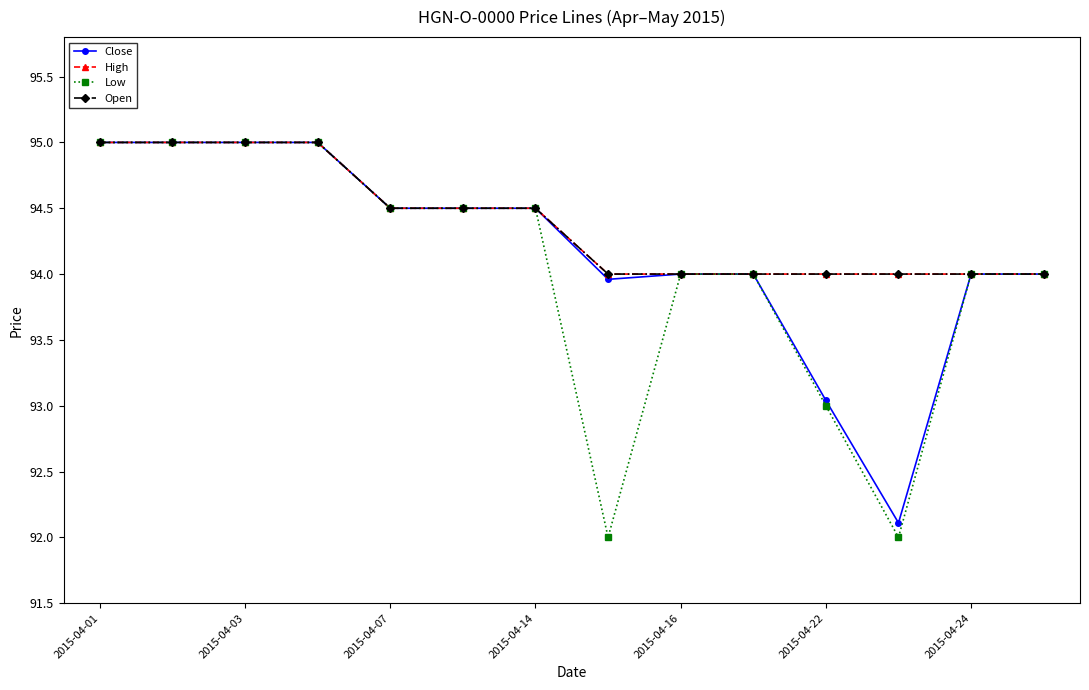

True or false: High has more than 1 interior local peaks.

False